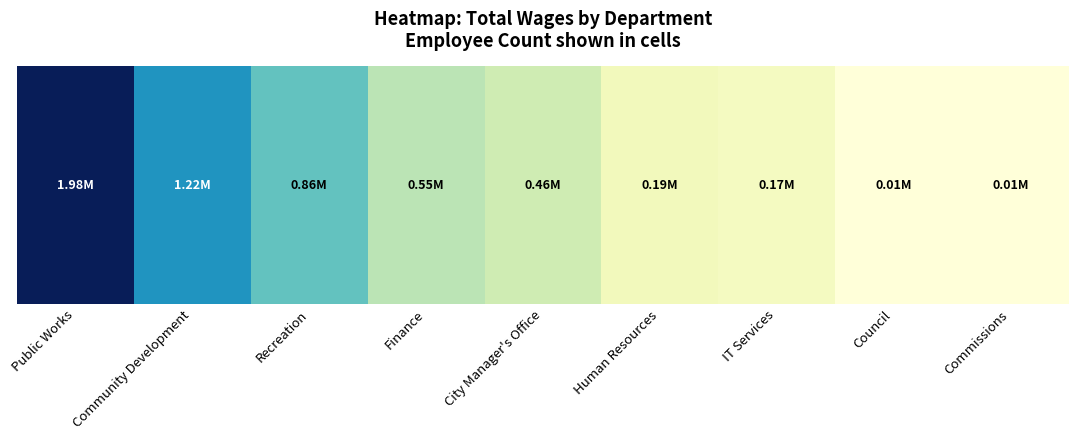

True or false: the data shows 1982641 at Public Works.

True